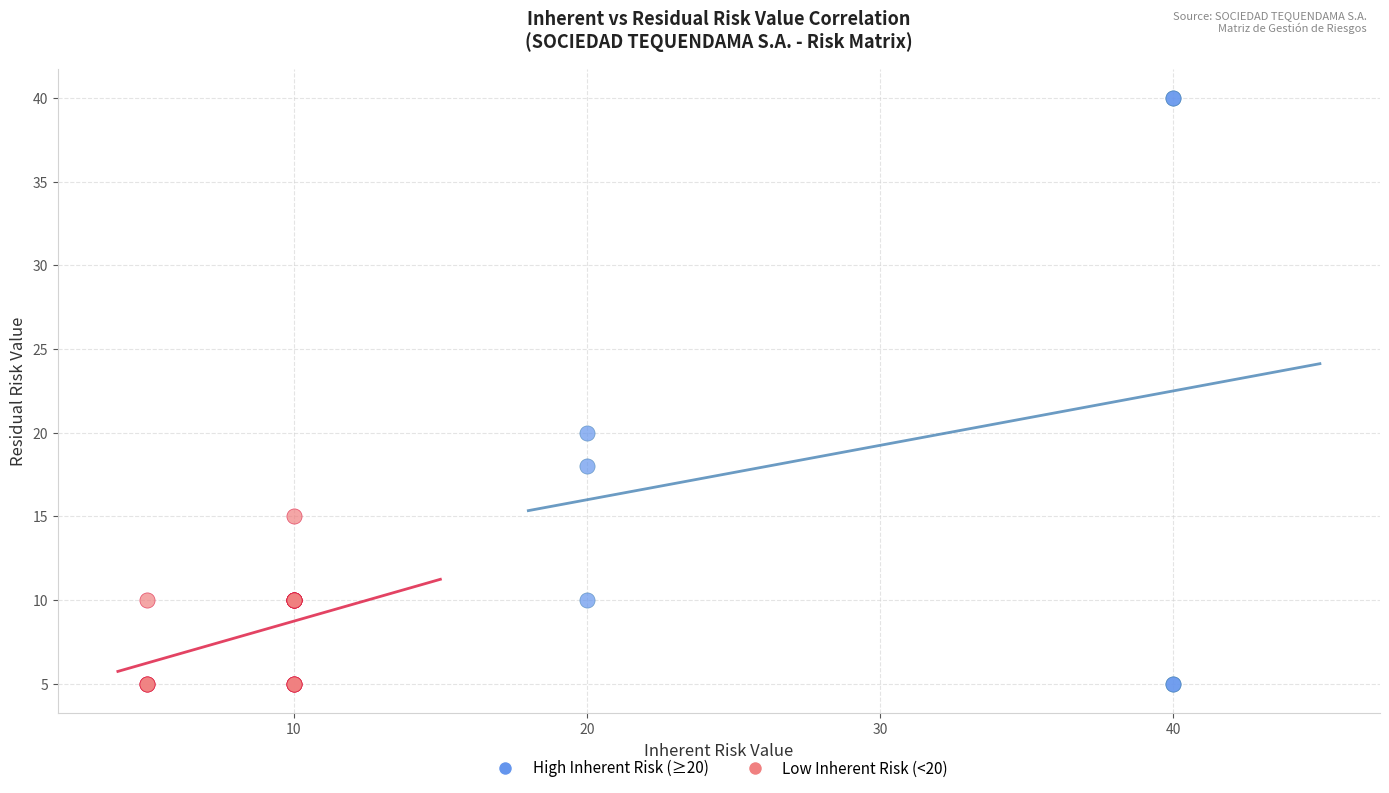

Which series reaches the maximum Y coordinate?

High Inherent Risk (≥20)